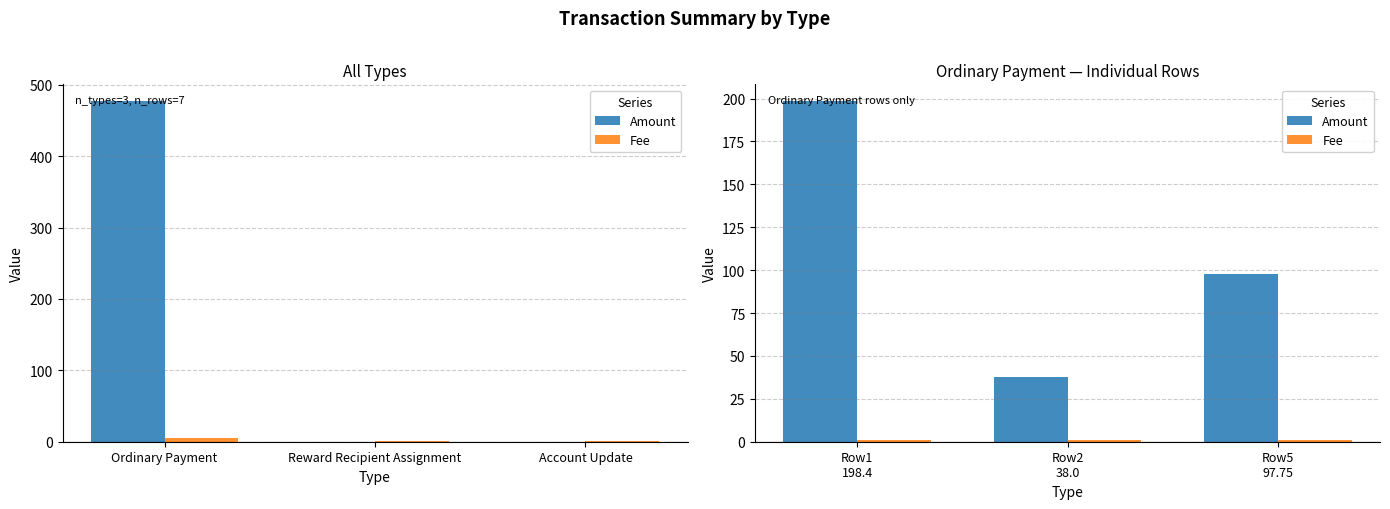

The value of Amount at Row5 97.75 is 161.7. True or false?

False